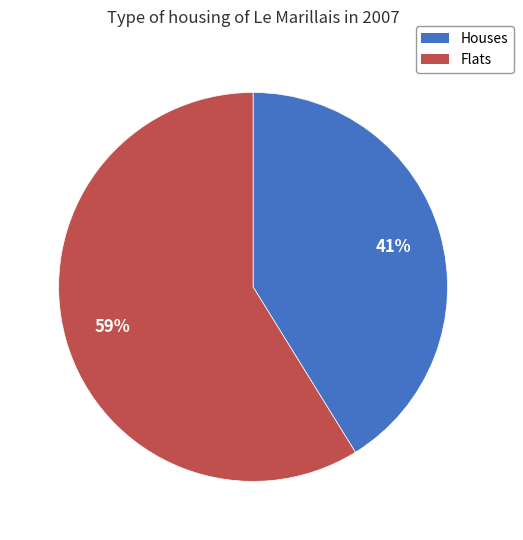

Between Flats and Houses, which is larger?

Flats